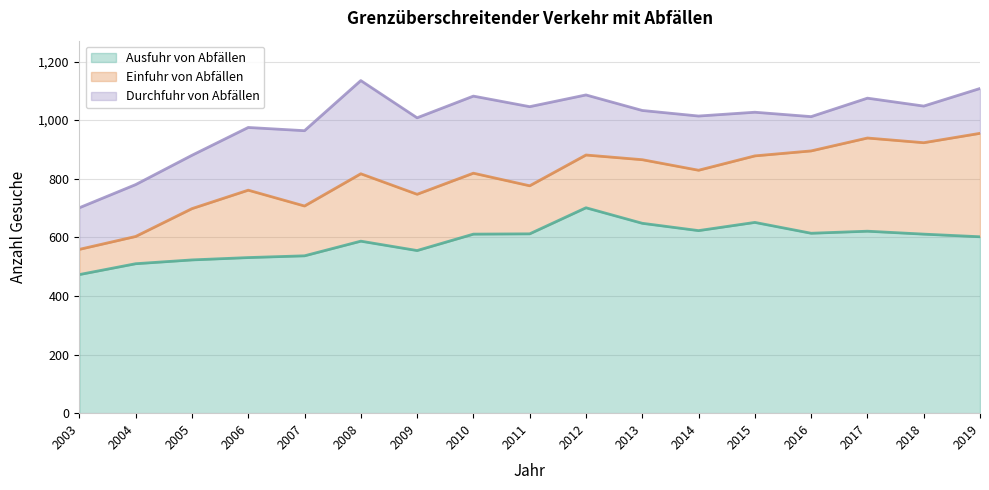

True or false: Anzahl Gesuche für Durchfuhr von Abfällen has more than 1 points higher than both neighbors.

True